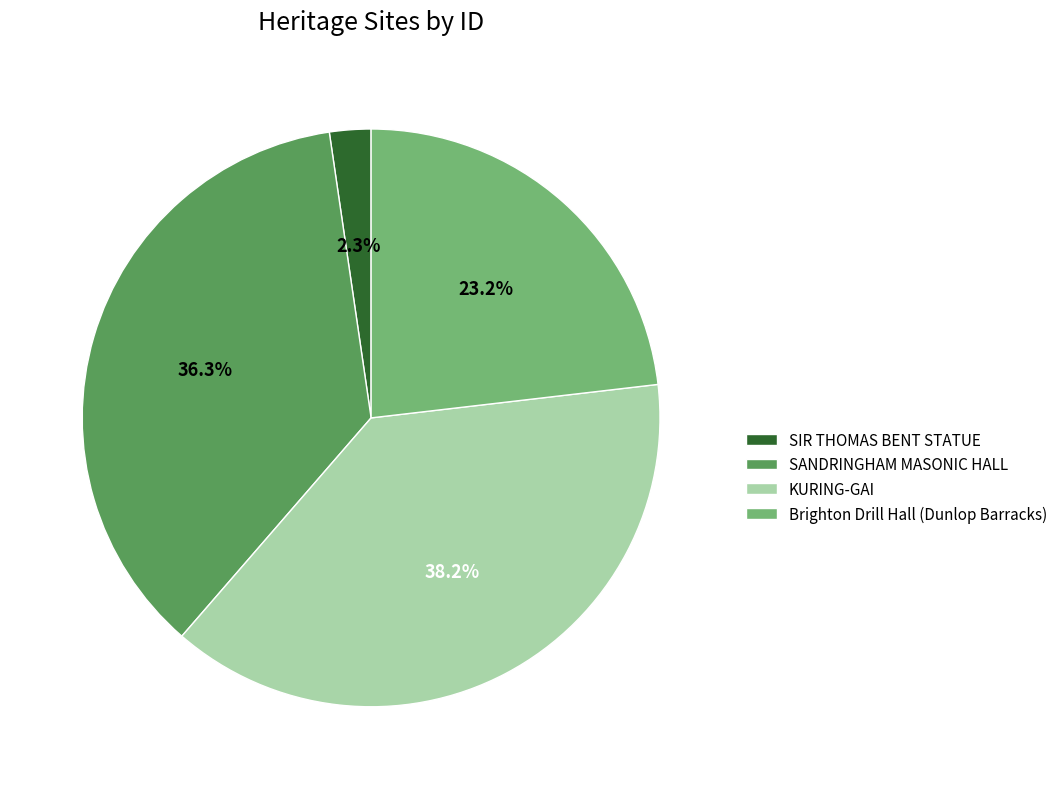

How many slices are in this pie chart?

4